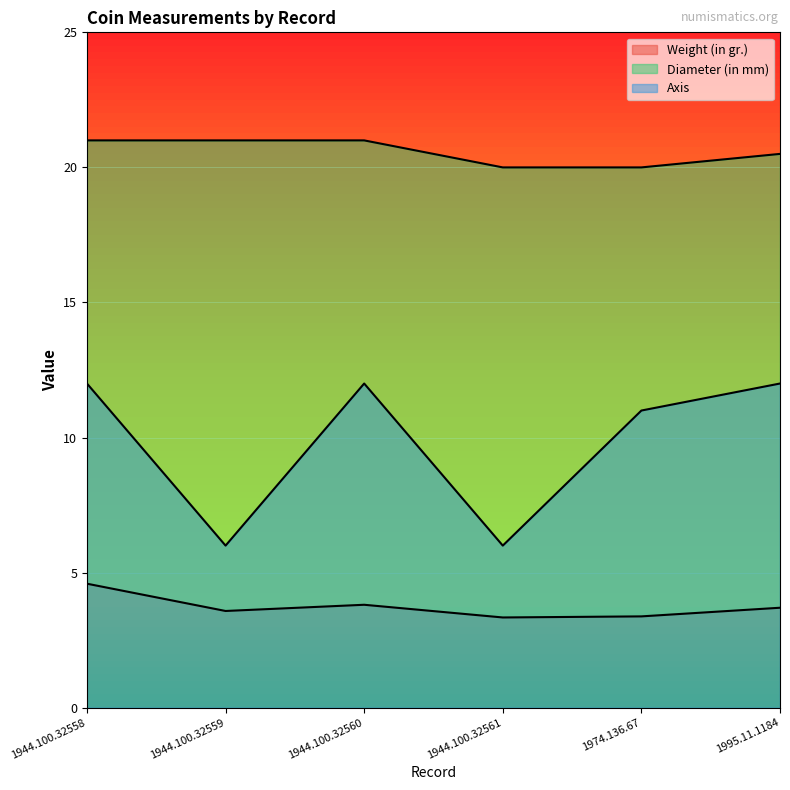

What is the value of the Weight (in gr.) point at the 2nd from the left?

3.6